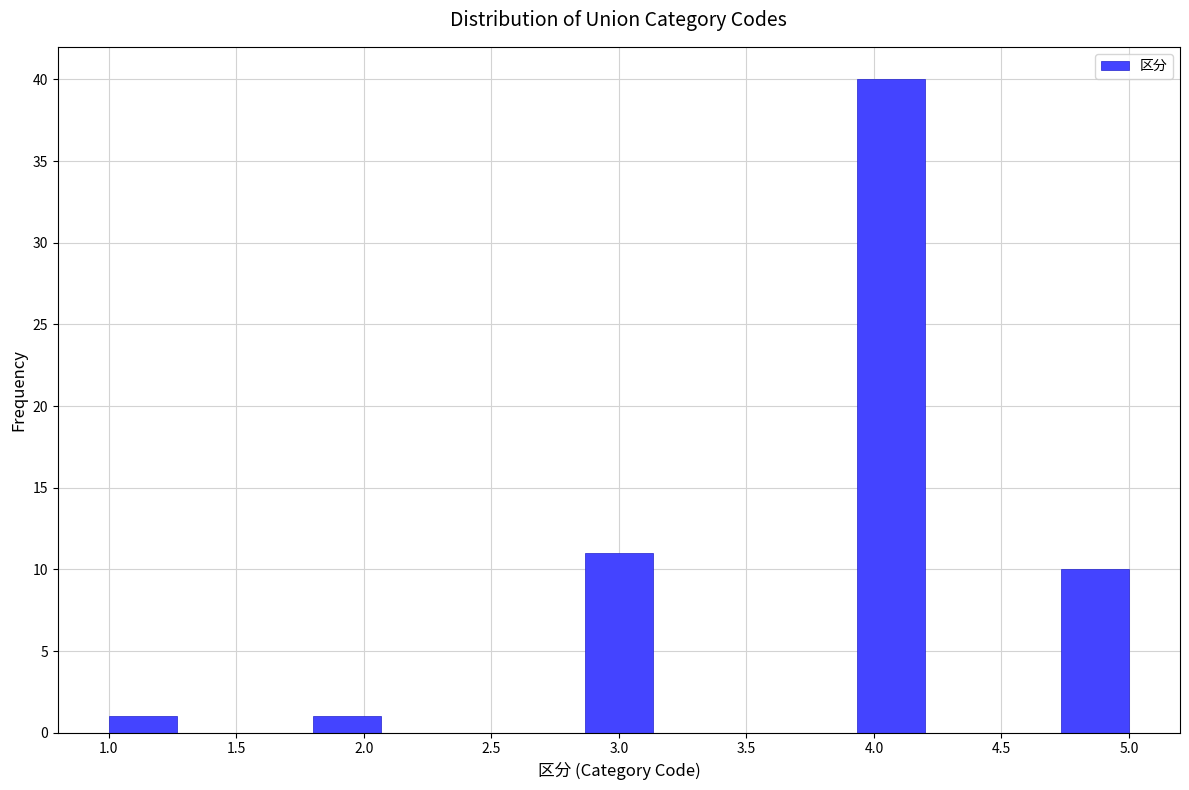

Reading left to right, transcribe this chart: for each bar, give the range it covers on the x-axis and its height. Neither the bar edges nor the heights are printed on the chart, so give them approximately, as read against the axes.

1.00 to 1.25: 1
1.25 to 1.55: 0
1.55 to 1.80: 0
1.80 to 2.05: 1
2.05 to 2.35: 0
2.35 to 2.60: 0
2.60 to 2.85: 0
2.85 to 3.15: 11
3.15 to 3.40: 0
3.40 to 3.65: 0
3.65 to 3.95: 0
3.95 to 4.20: 40
4.20 to 4.45: 0
4.45 to 4.75: 0
4.75 to 5.00: 10